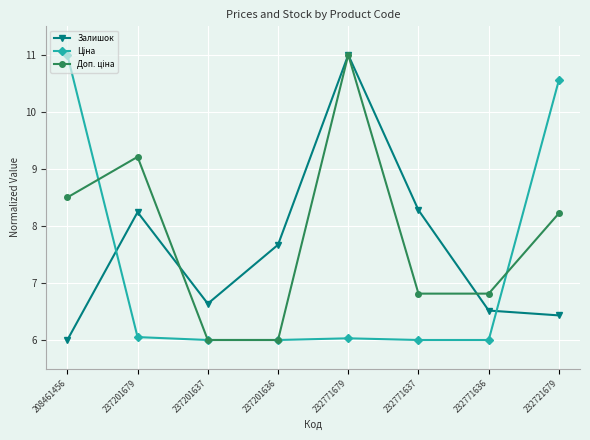

At which category does Залишок reach its first local valley?

237201637